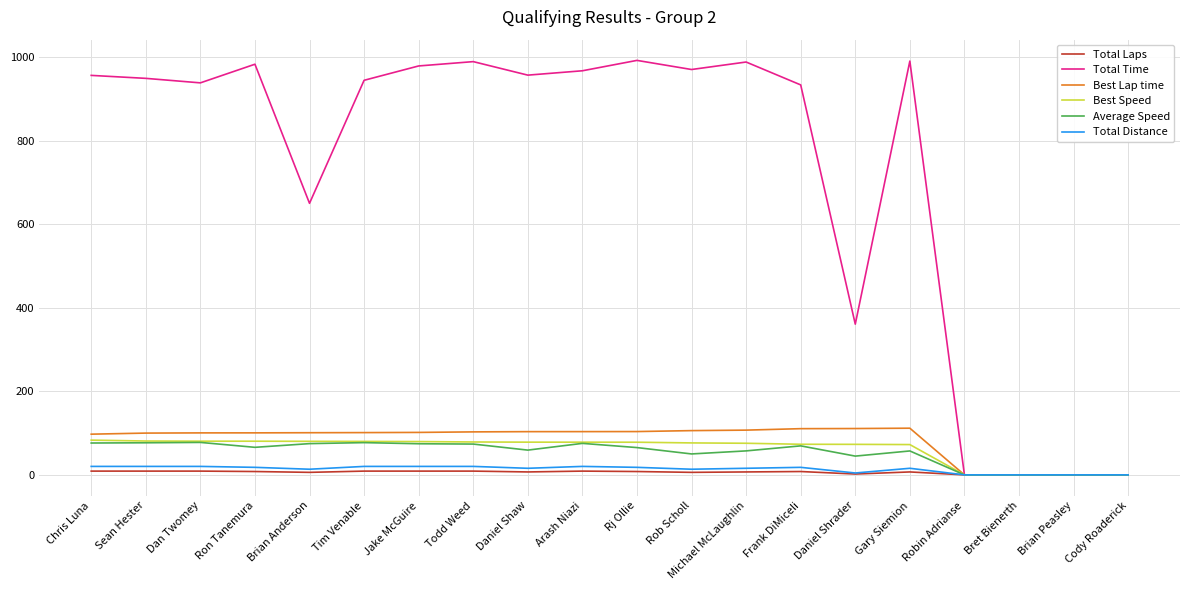

The value of Best Lap time at Robin Adrianse is 66.2. True or false?

False